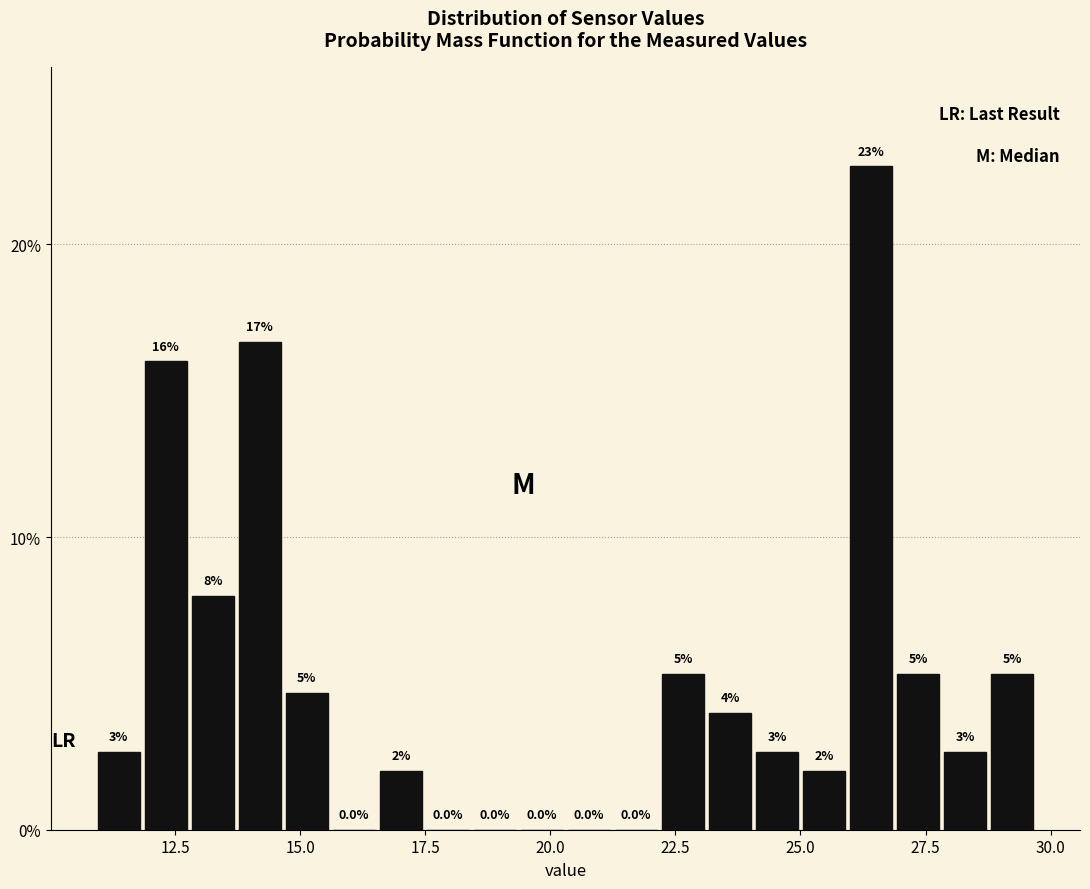

Read against the x-axis, roughly where is the centre of the tallest bar?

26.5